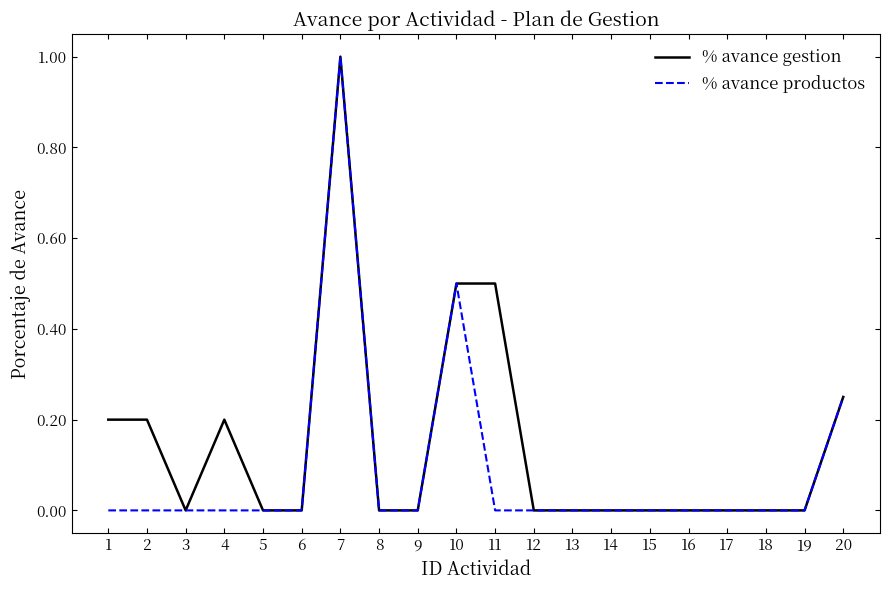

What is the sum of all % avance productos values?

1.8